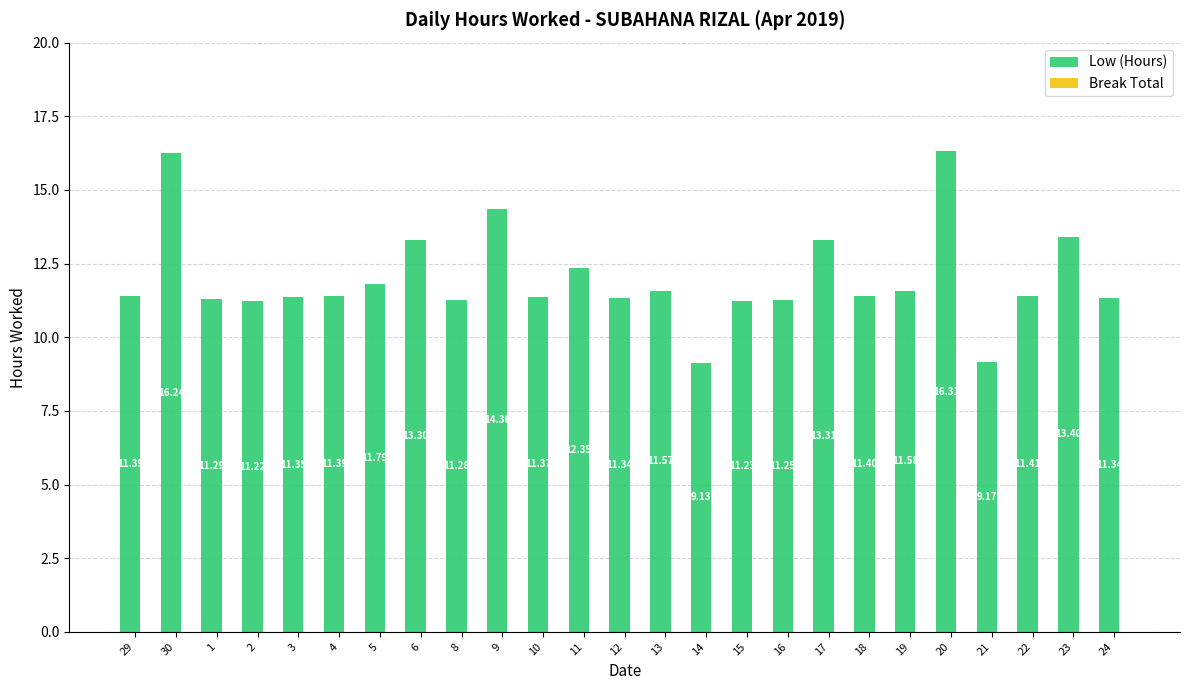

What is the average value?

12.0